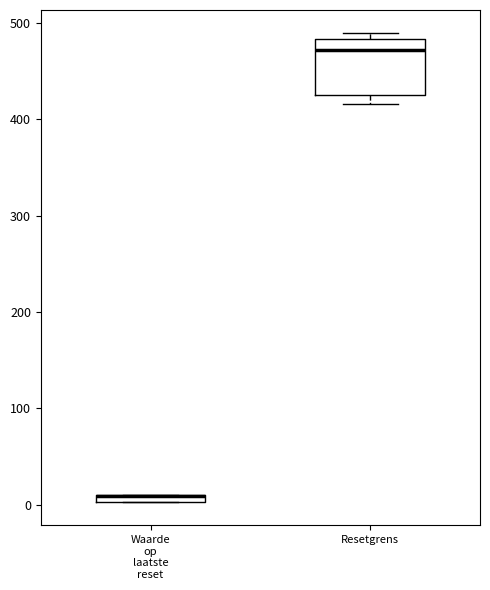

Which box is the tallest, from its lower edge to its upper edge?

Resetgrens